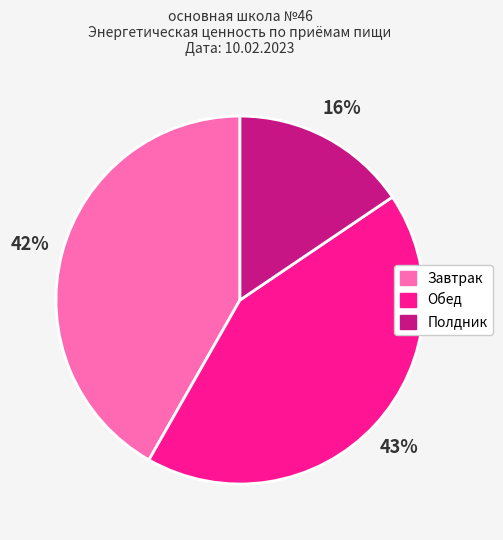

Does any single category account for the majority?

No